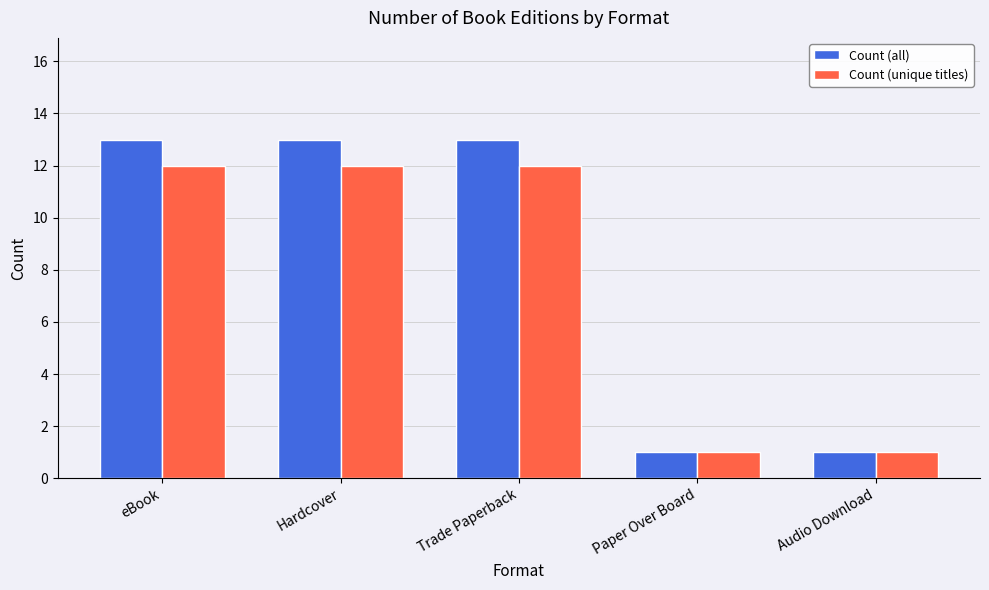

What is the maximum value for Count (unique titles)?

12